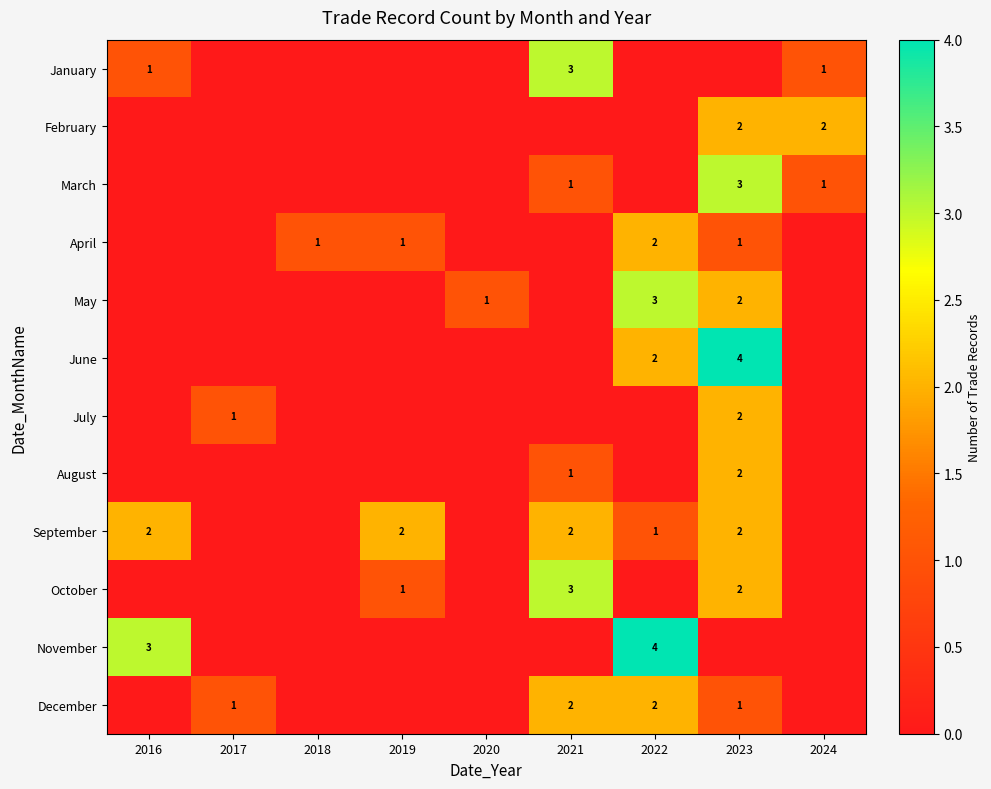

The June series shows 2 at 2022. True or false?

True